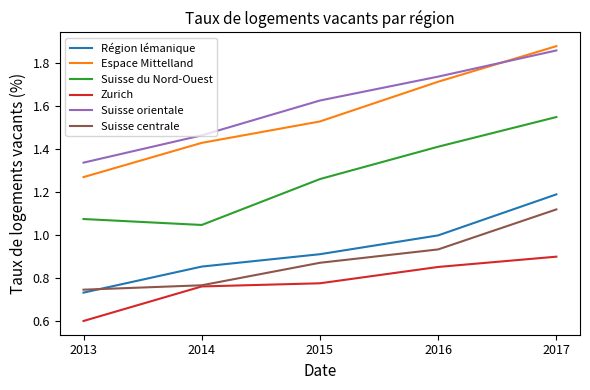

At which category does the chart reach its minimum across all series?

2013